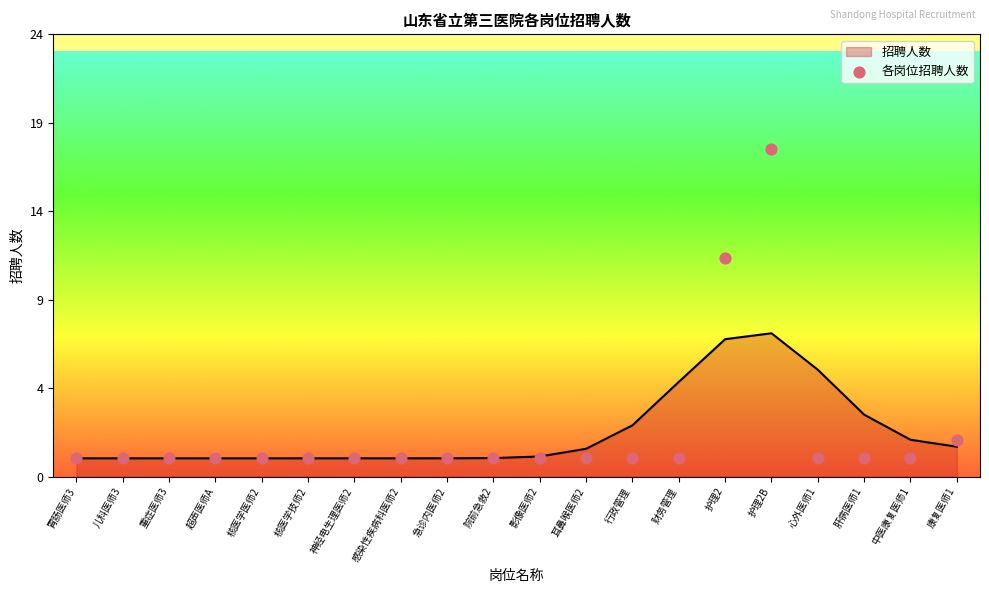

What is the change in value from 儿科医师3 to 护理2?

+11